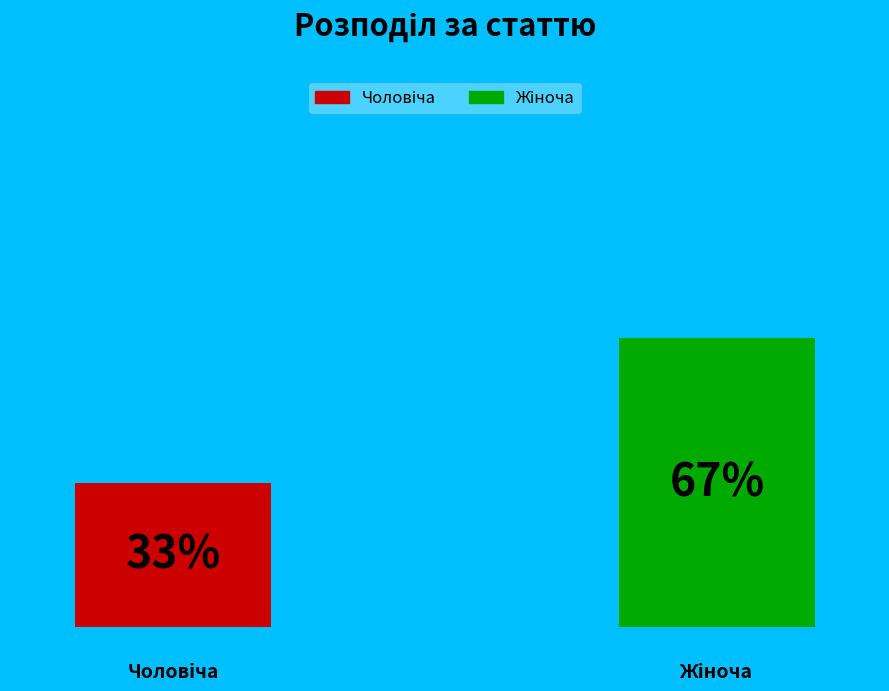

Is there a majority slice in this chart?

Yes